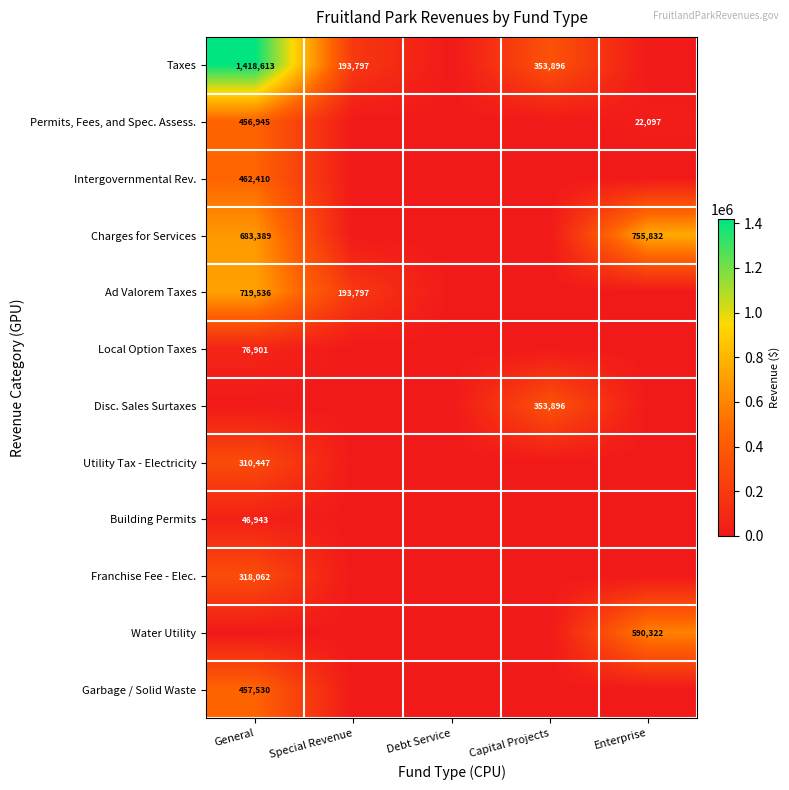

Is it true that Charges for Services equals 683389 at General?

True